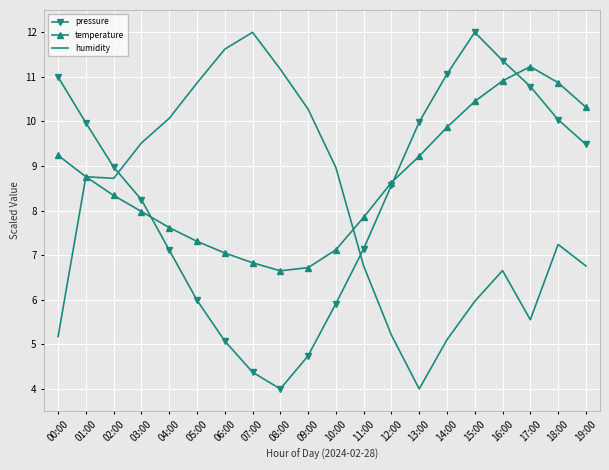

What is the smallest value displayed?

4.0